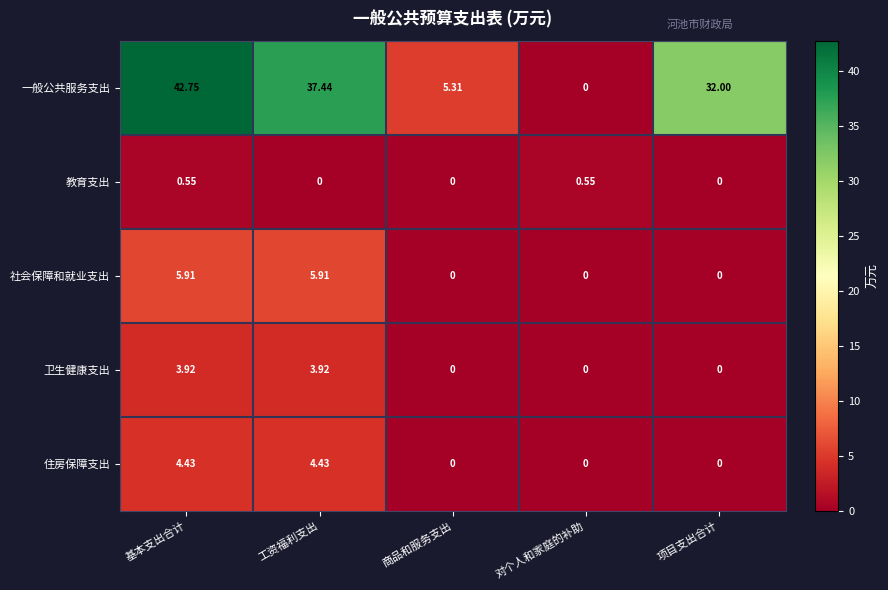

Which category has the highest value across all series?

基本支出合计